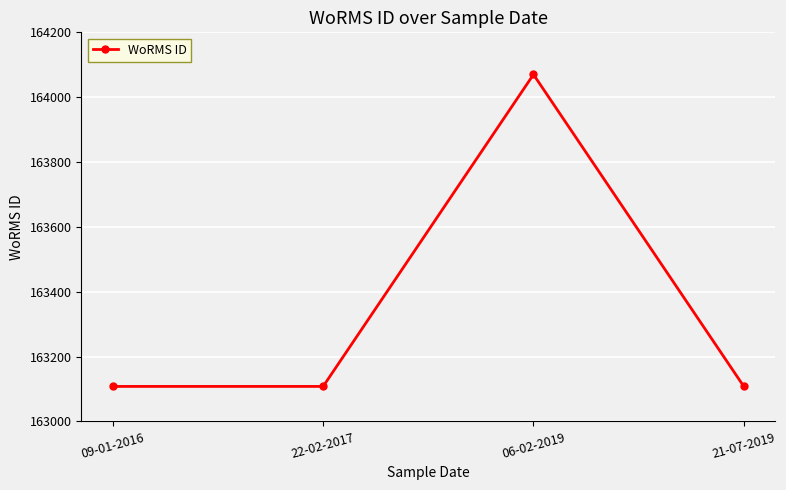

What is the label of the 1st point from the left?

09-01-2016